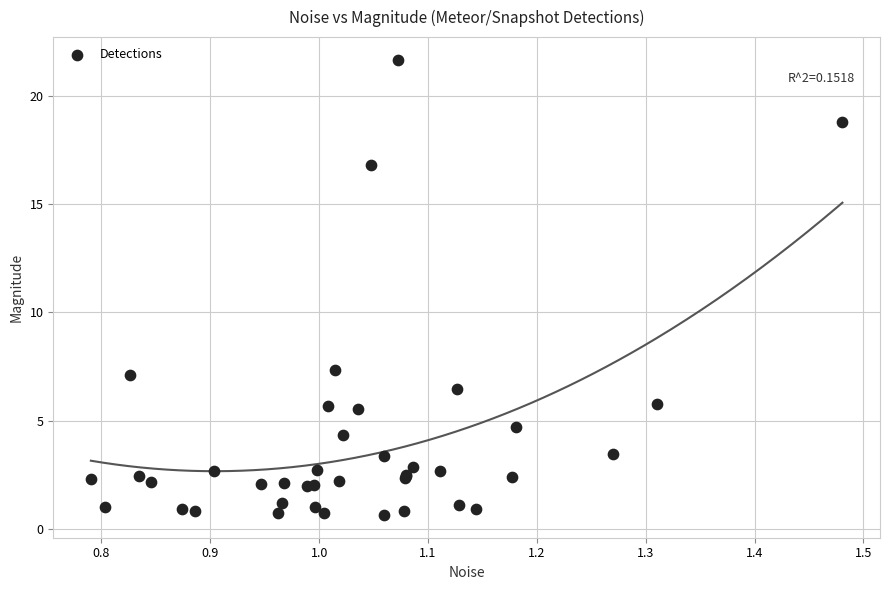

What Y value in the scatter plot is closest to 11?

7.3